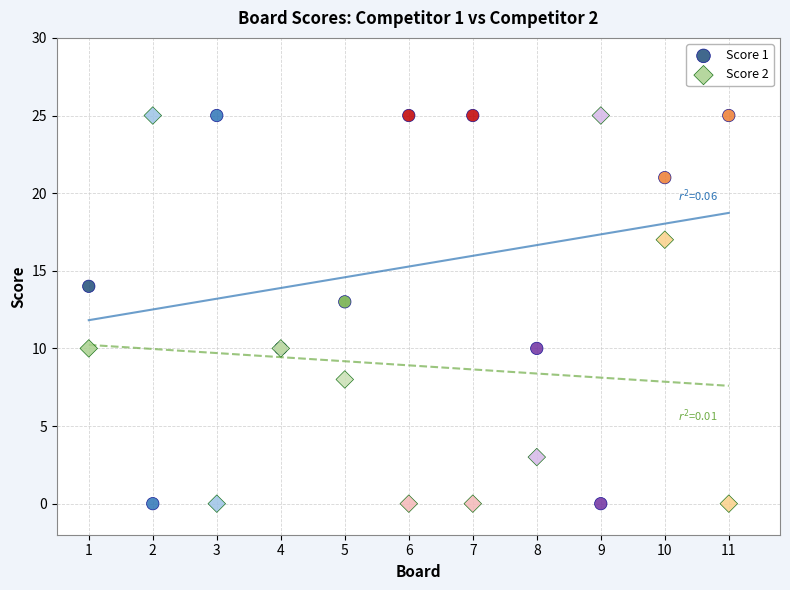

In the Score 2 series, what Y value is closest to 12?

10